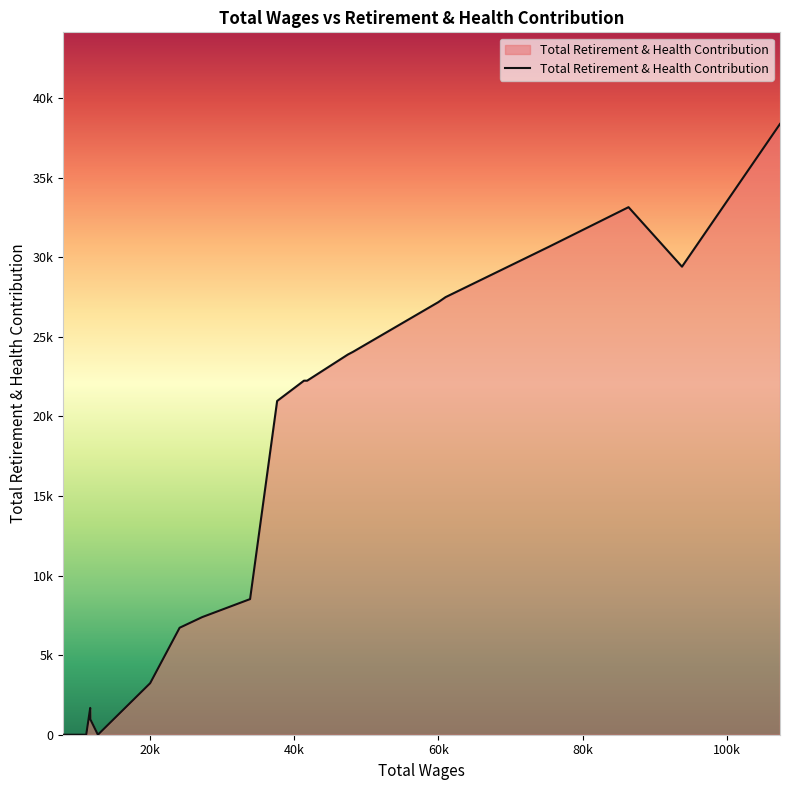

Where is the first local maximum?

2